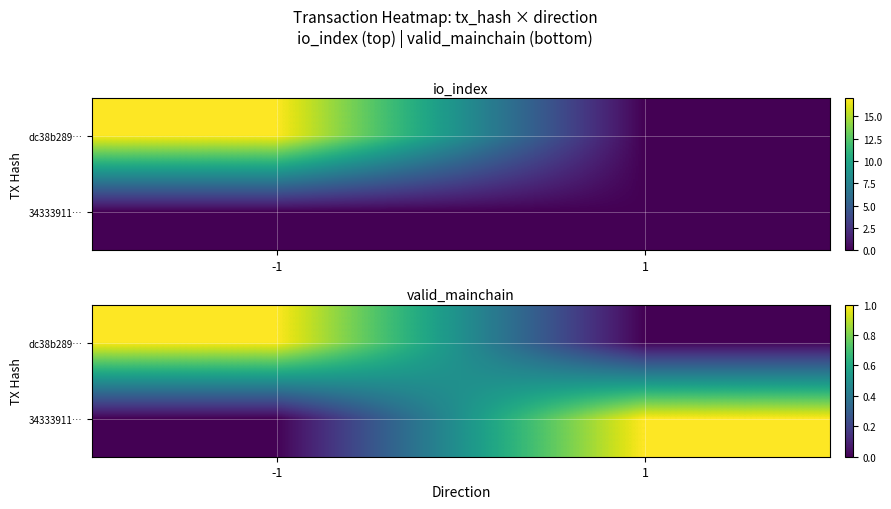

Which has a higher value, -1 or 1?

-1